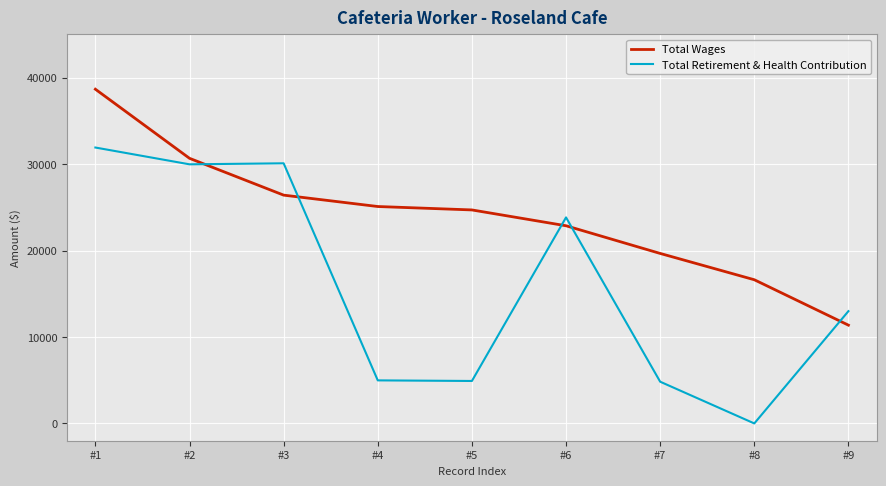

Is the value of Total Wages at #6 greater than the value of Total Retirement & Health Contribution at #7?

Yes